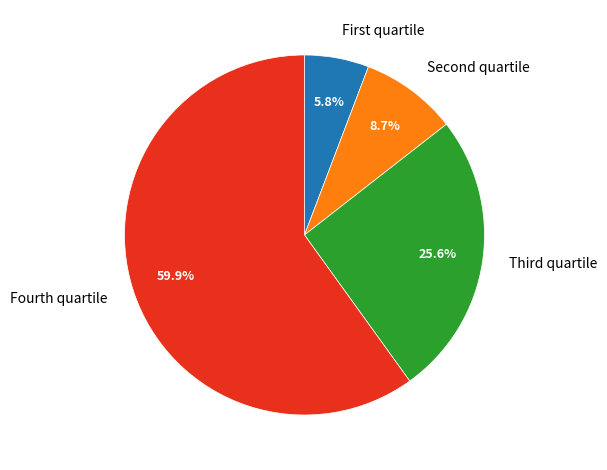

What portion of the pie excludes Fourth quartile?

40.1%